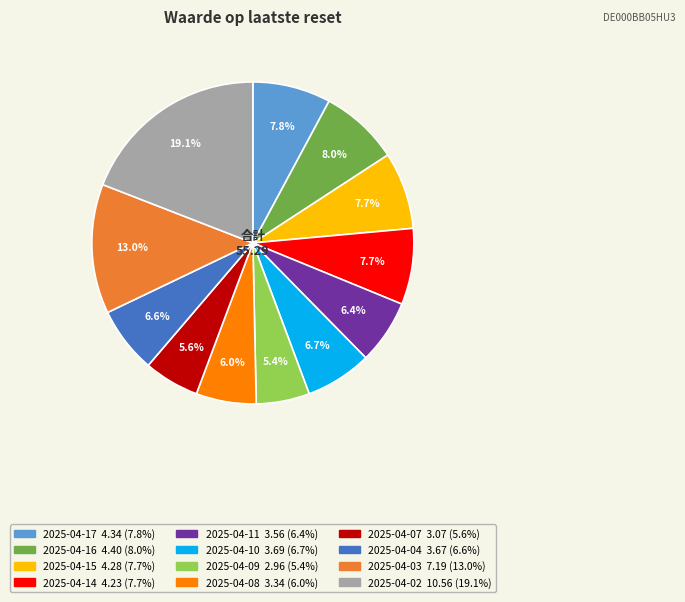

Is the sum of 2025-04-02 and 2025-04-09 greater than half?

No